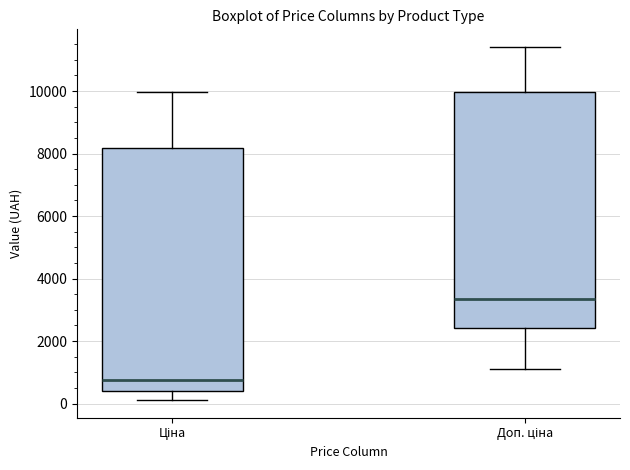

Comparing the boxes themselves (not the whiskers), which one is the tallest?

Ціна